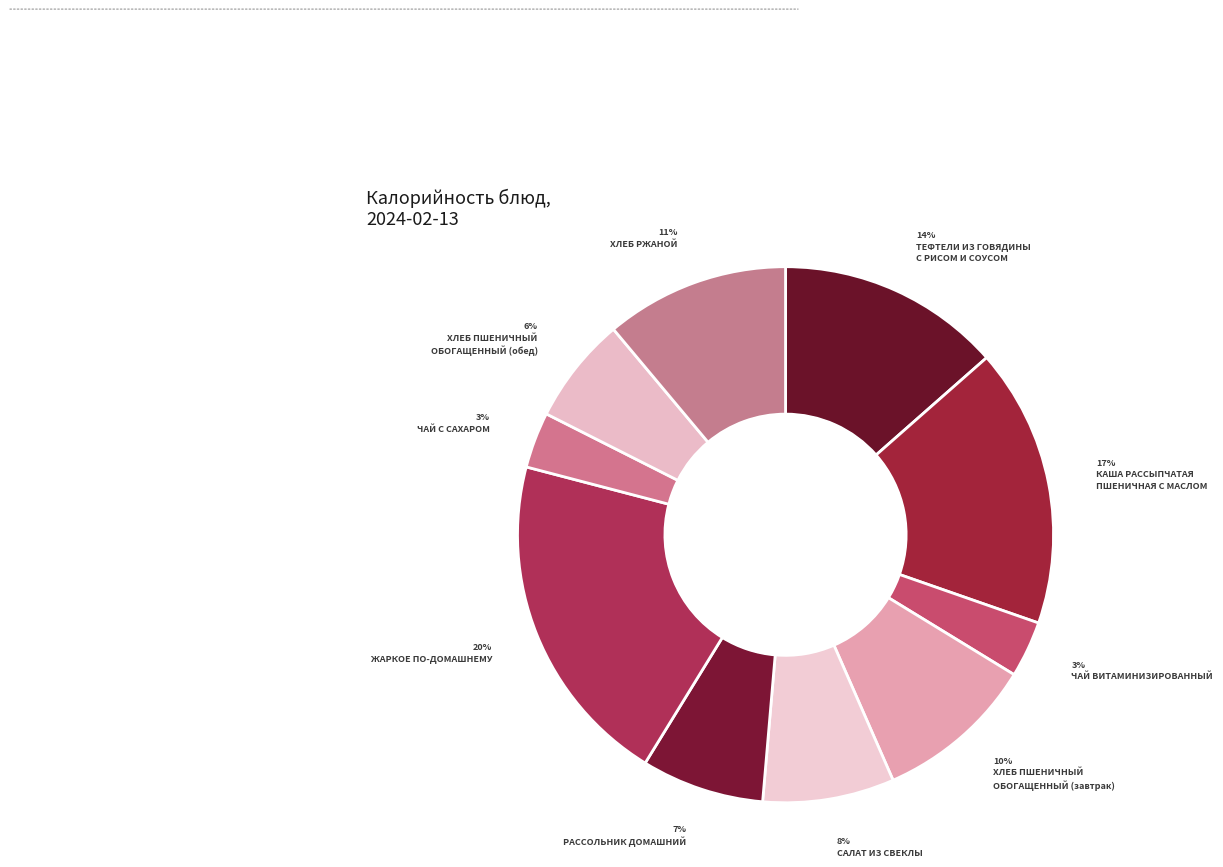

How many slices are in this pie chart?

10